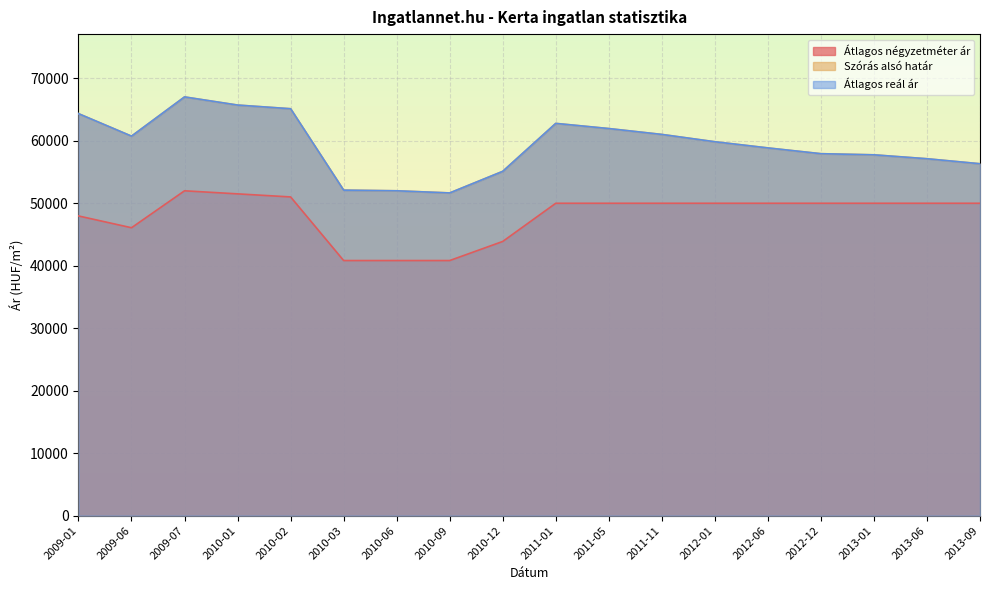

True or false: Szórás alsó határ and Átlagos négyzetméter ár cross at least once.

False